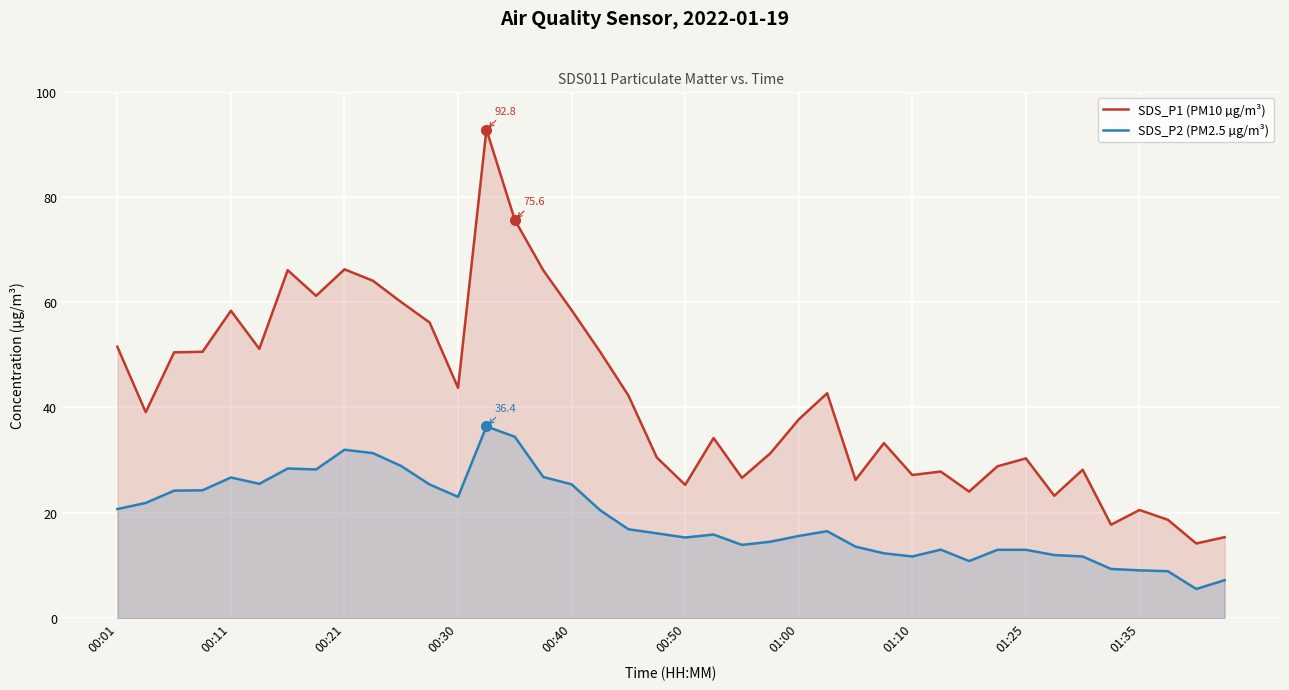

True or false: SDS_P1 (PM10 µg/m³) and SDS_P2 (PM2.5 µg/m³) cross at least once.

False